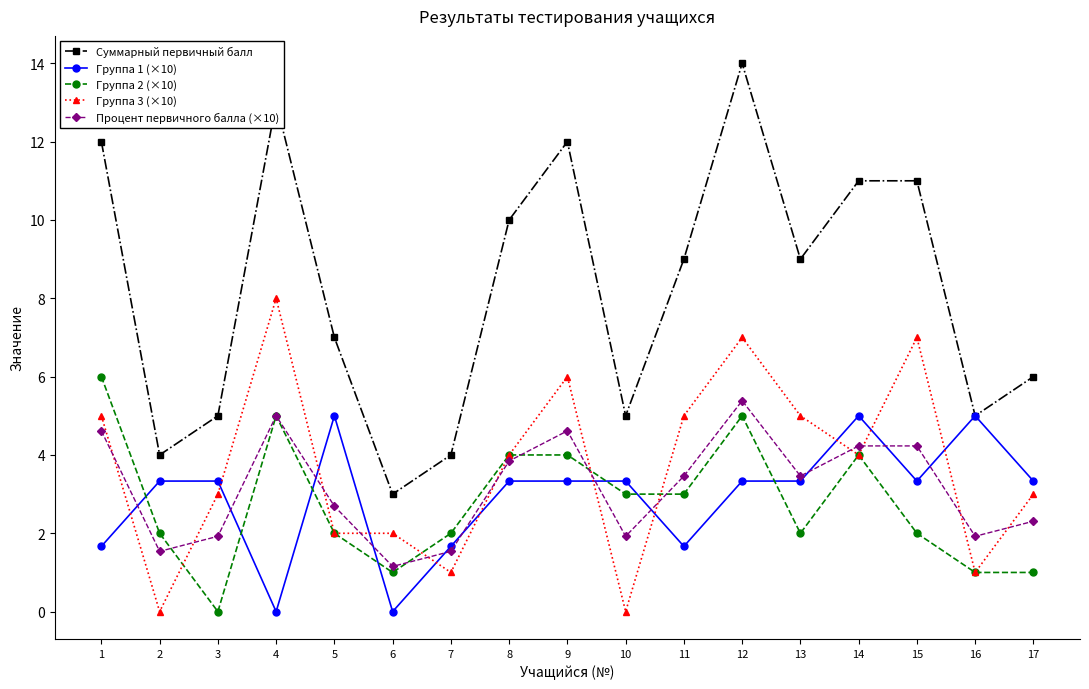

How many data points does each series have?

17